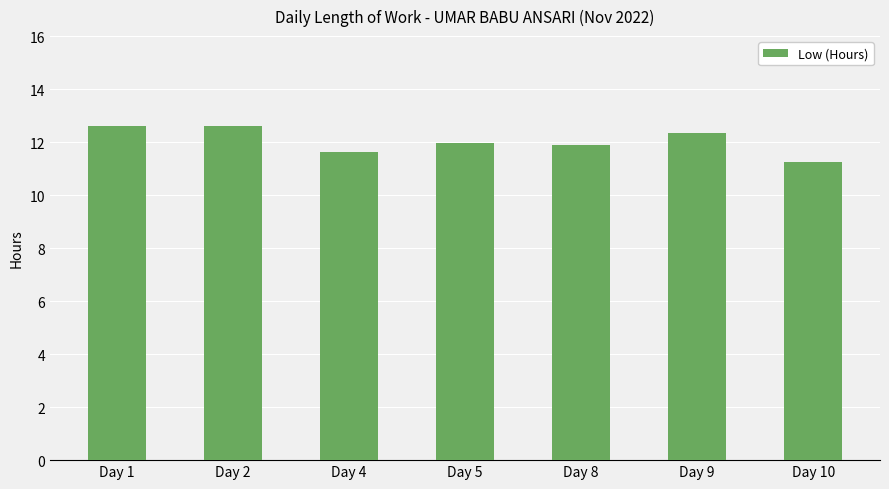

What value does the data have at Day 5?

12.0